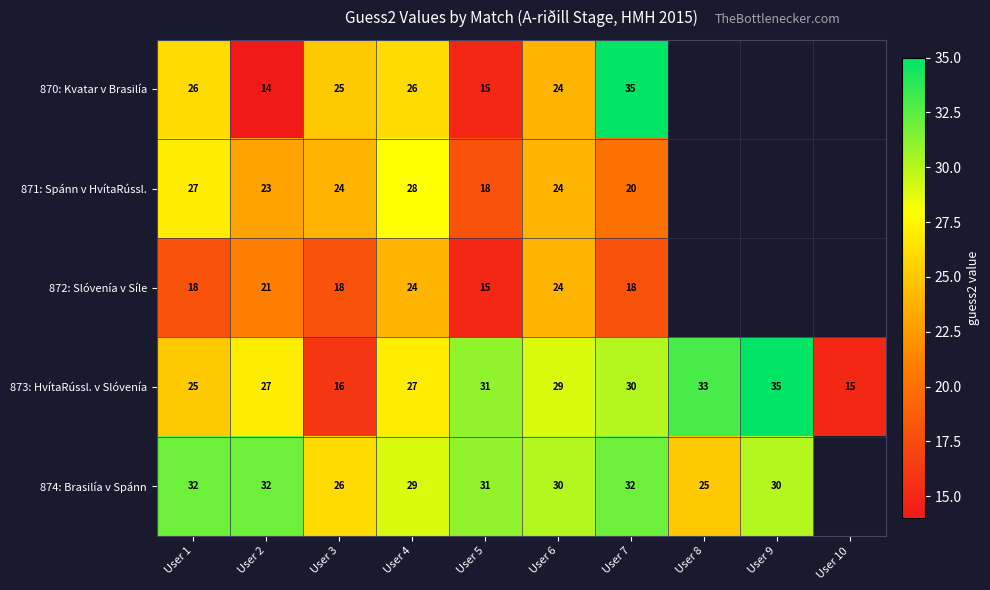

Which category has the lowest value in the 873: HvítaRússl. v Slóvenía series?

User 10